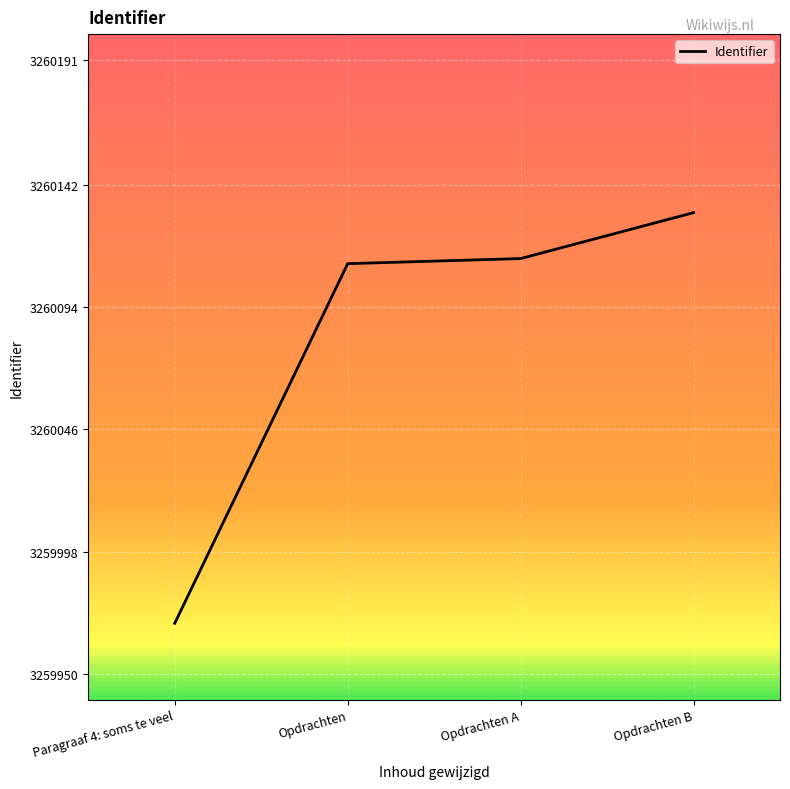

Which label corresponds to the largest value in the chart?

Opdrachten B